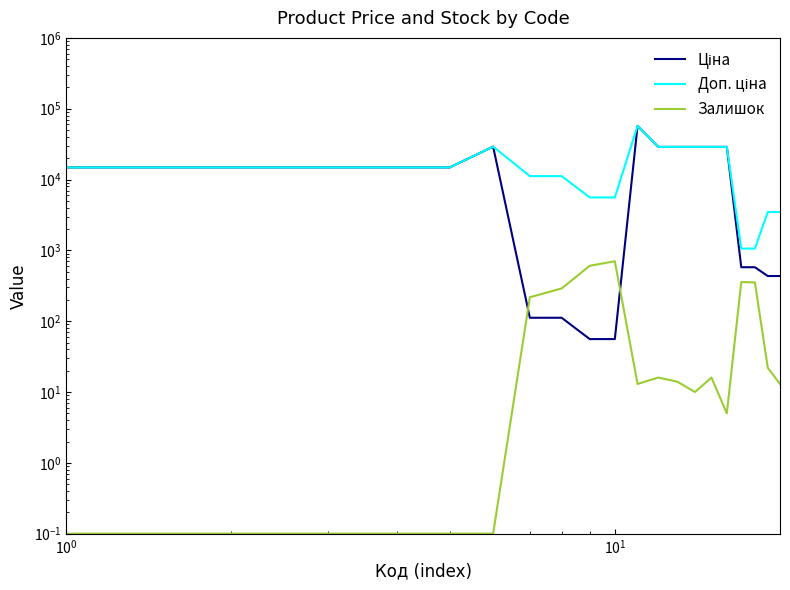

True or false: Доп. ціна and Ціна cross at least once.

False